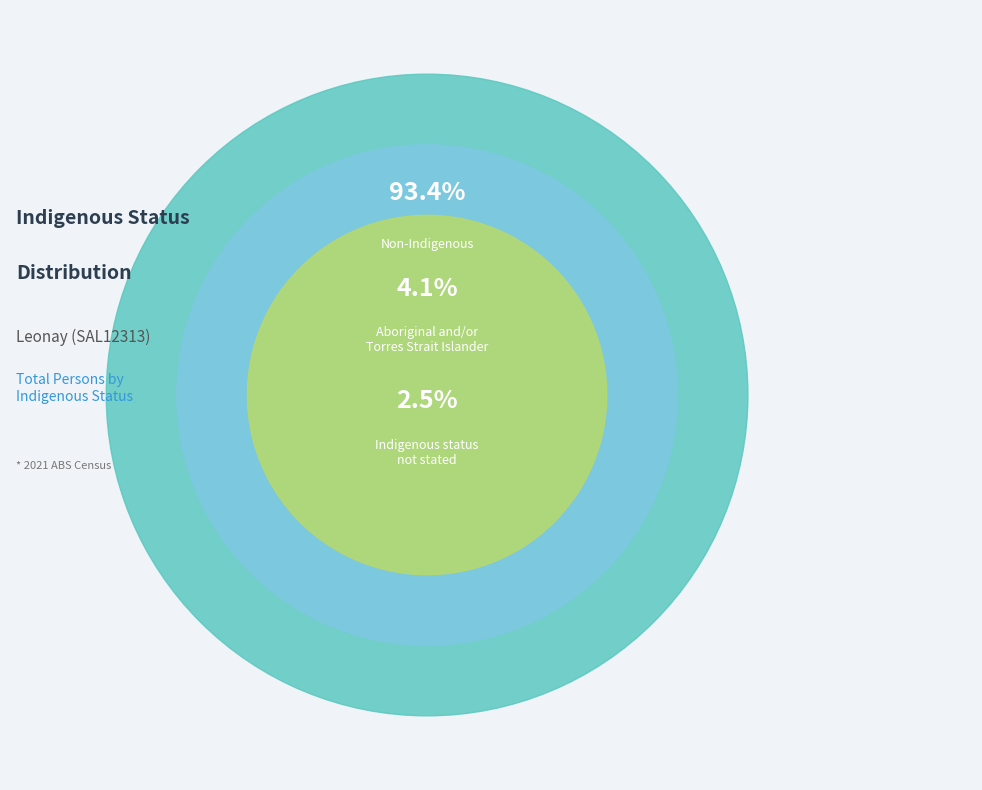

Does any single category account for the majority?

Yes